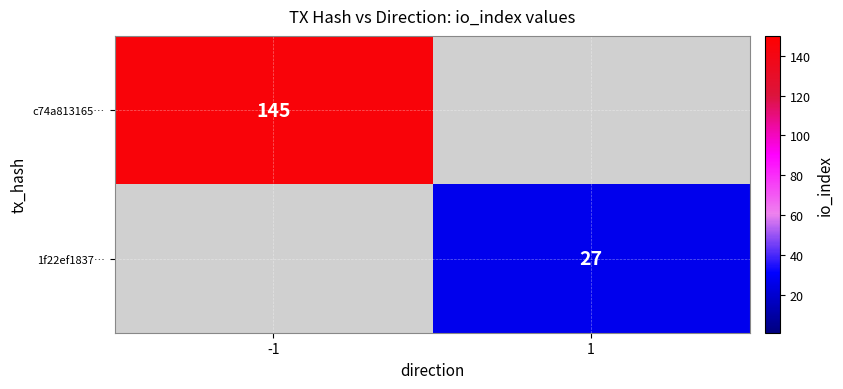

The value of c74a813165… at -1 is 47. True or false?

False